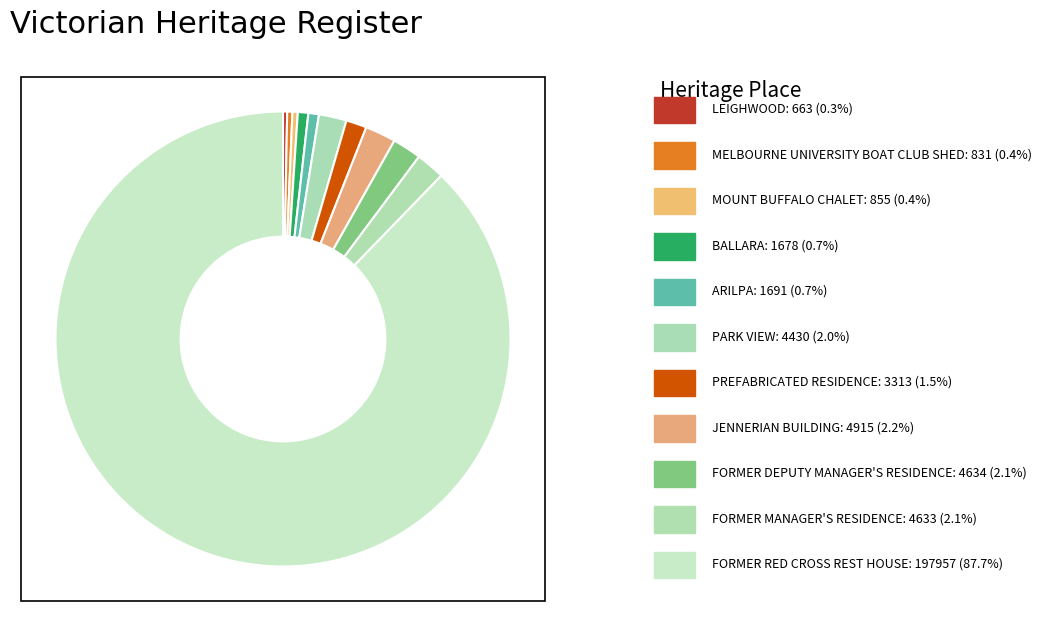

How many segments does this pie chart have?

11